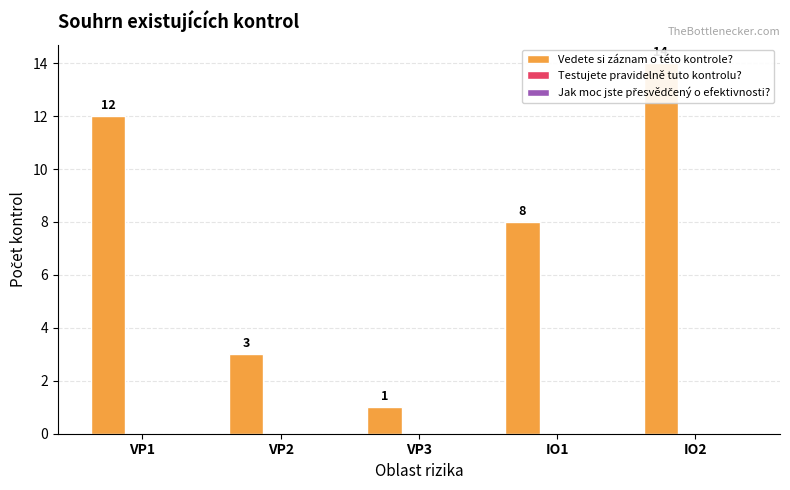

Does the chart contain any negative values?

No